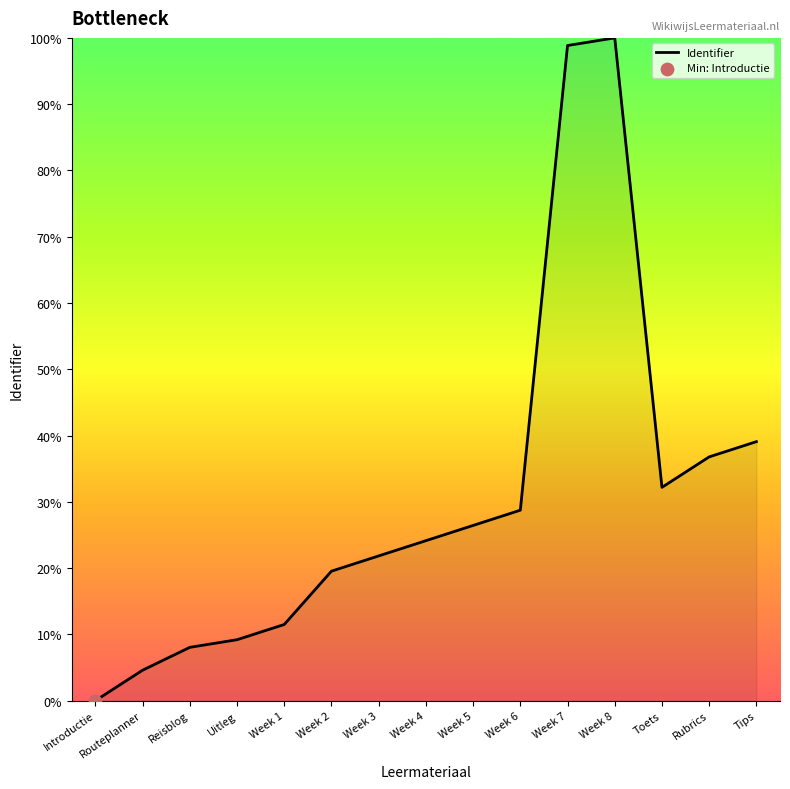

What is the change in value from Introductie to Tips?

+39.1